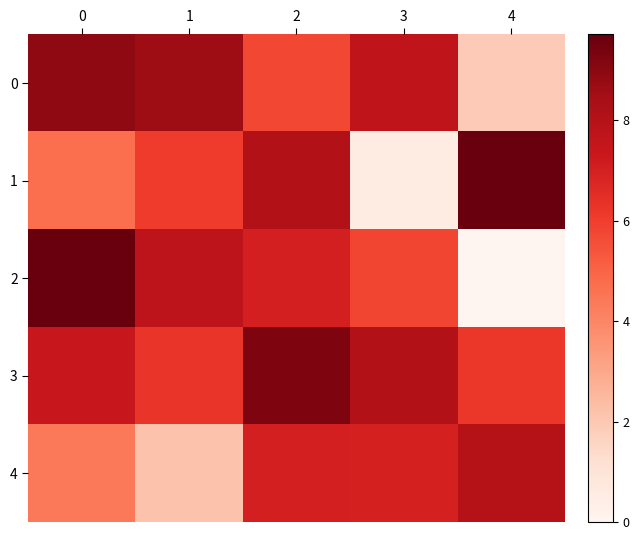

Which category has the lowest value across all series?

4